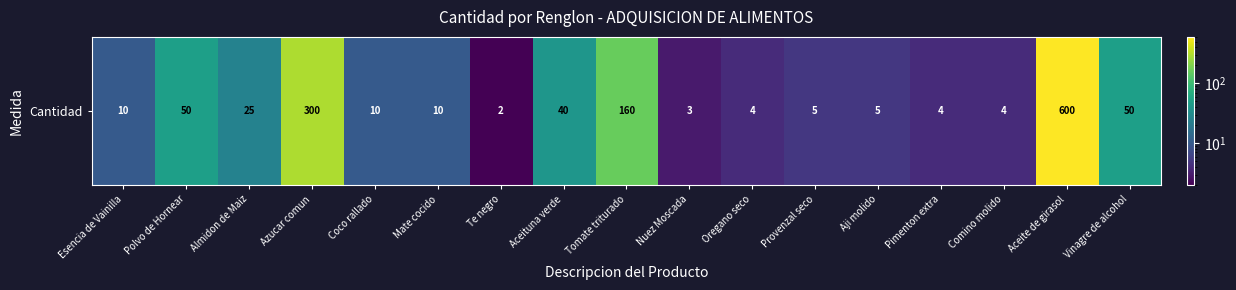

List the labels in order of value, smallest first.

Te negro, Nuez Moscada, Oregano seco, Pimenton extra, Comino molido, Provenzal seco, Aji molido, Esencia de Vainilla, Coco rallado, Mate cocido, Almidon de Maiz, Aceituna verde, Polvo de Hornear, Vinagre de alcohol, Tomate triturado, Azucar comun, Aceite de girasol